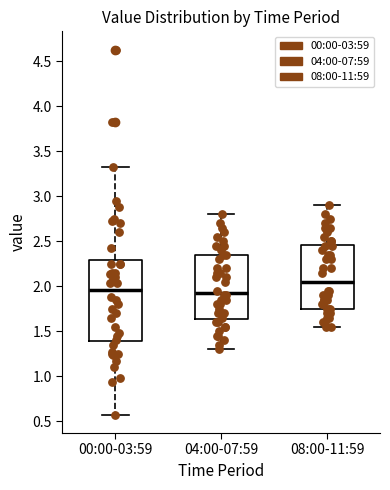

Where does the upper whisker of the box for 08:00-11:59 end on the y-axis? The values are not printed on the chart, so give them approximately, as read against the axis.

2.90